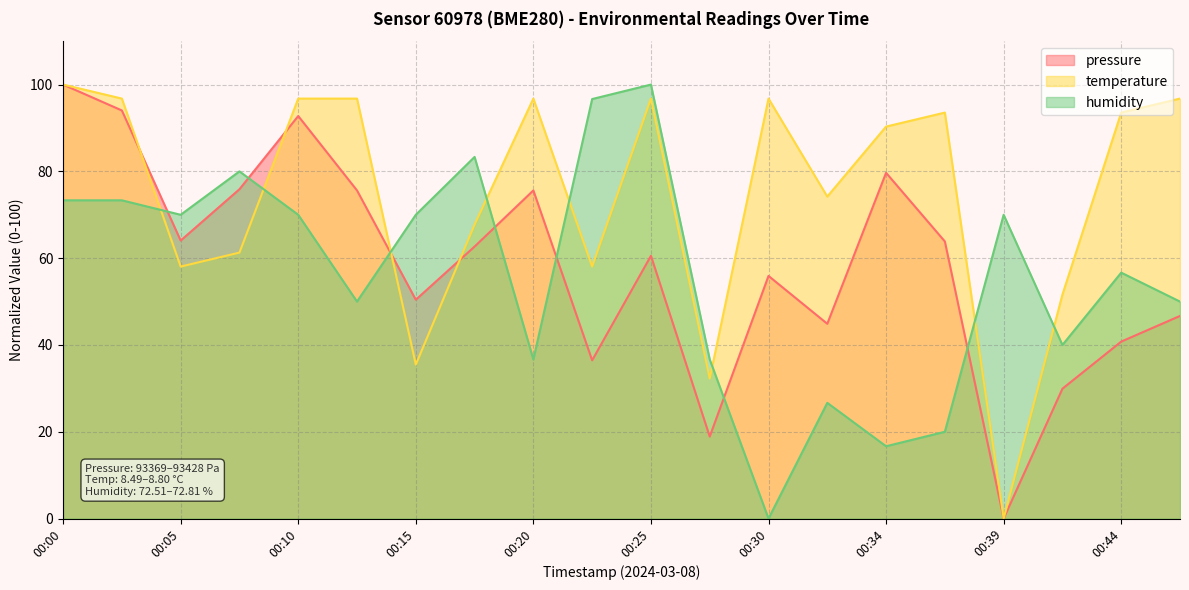

True or false: pressure and temperature intersect in this chart.

True